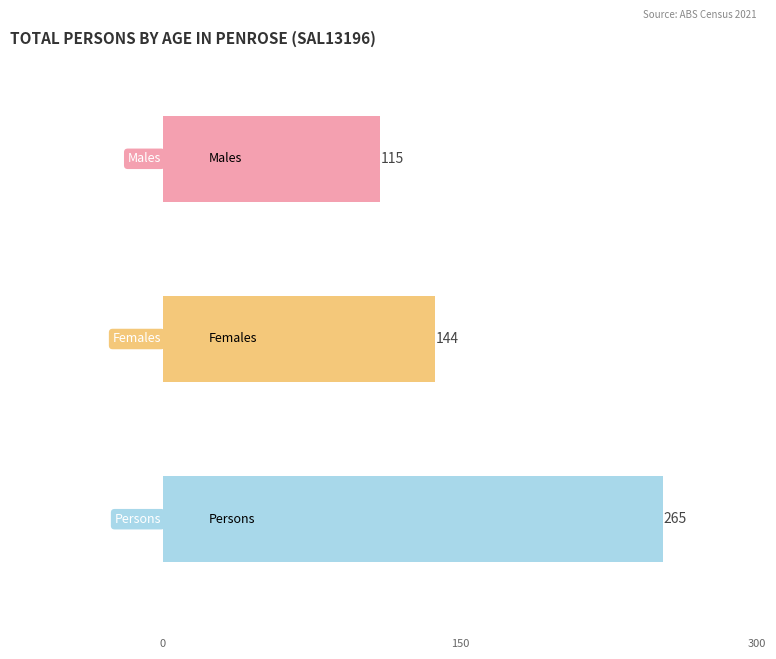

What are all the series names shown in the legend?

Males, Females, Persons